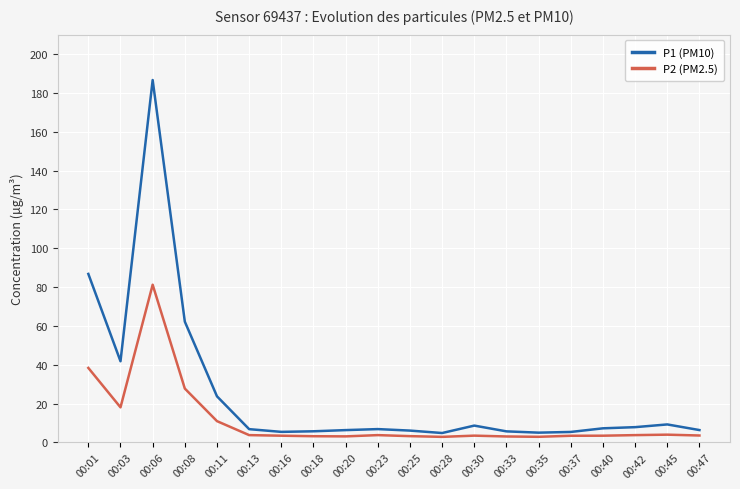

What is the sum of the P2 (PM2.5) values at 00:06 and 00:23?

85.0